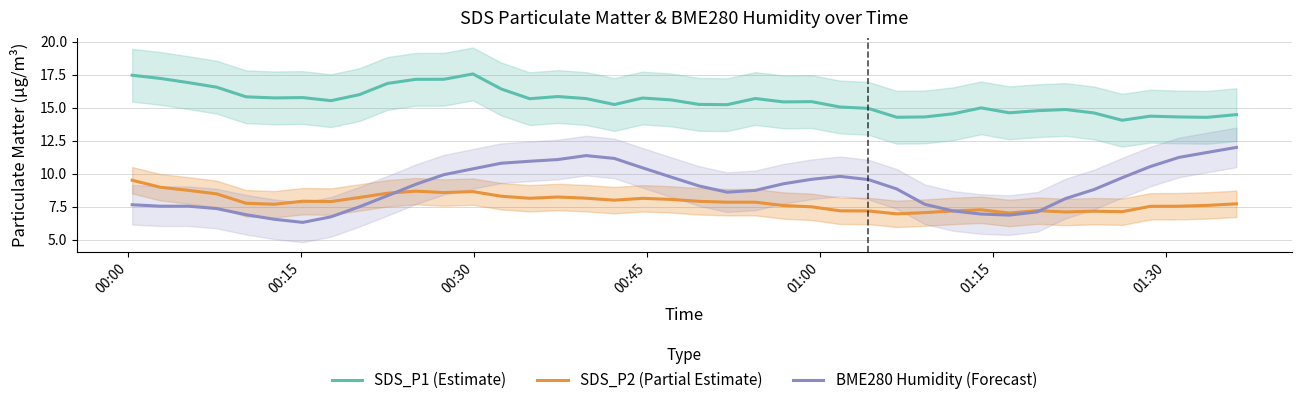

True or false: SDS_P1 (Estimate) and SDS_P2 (Partial Estimate) intersect in this chart.

False